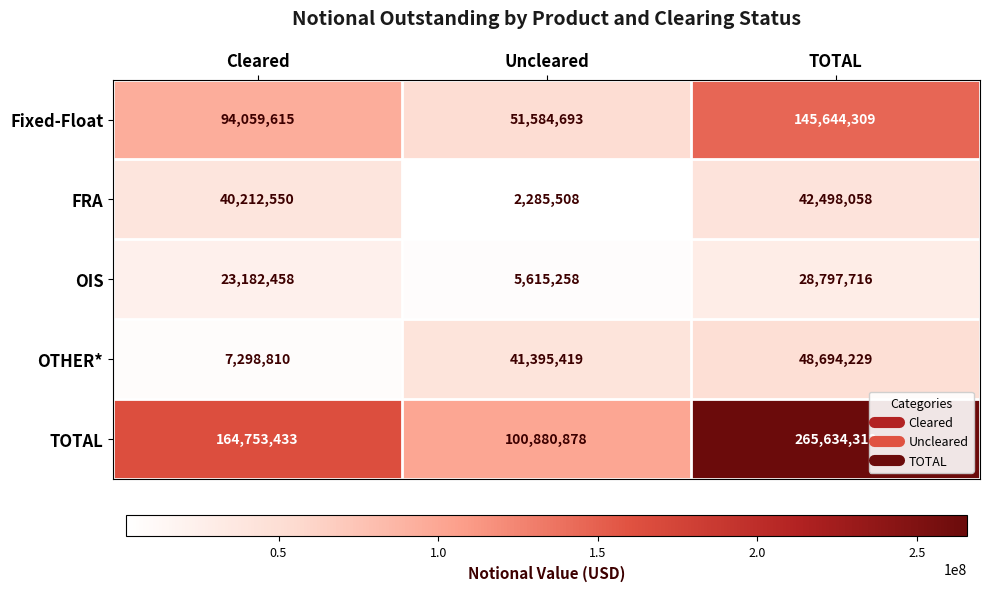

At which category is the sum across all series the highest?

TOTAL